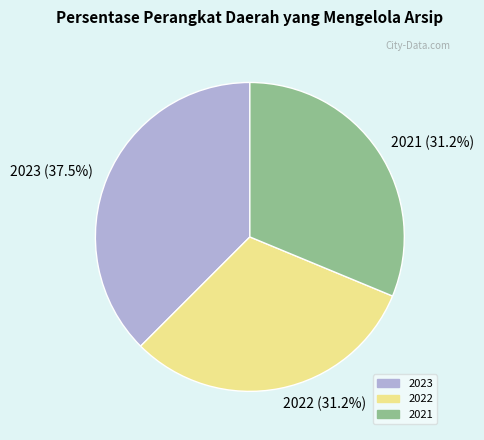

Is there any slice that represents more than half of the pie?

No